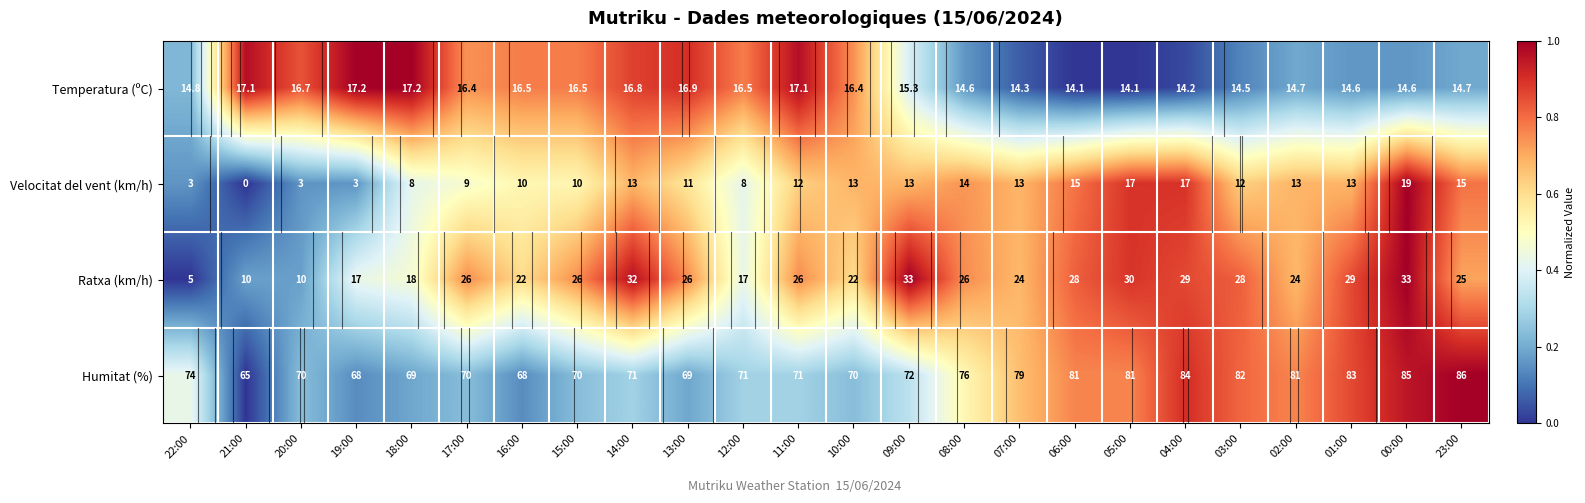

How many data points does each series have?

24